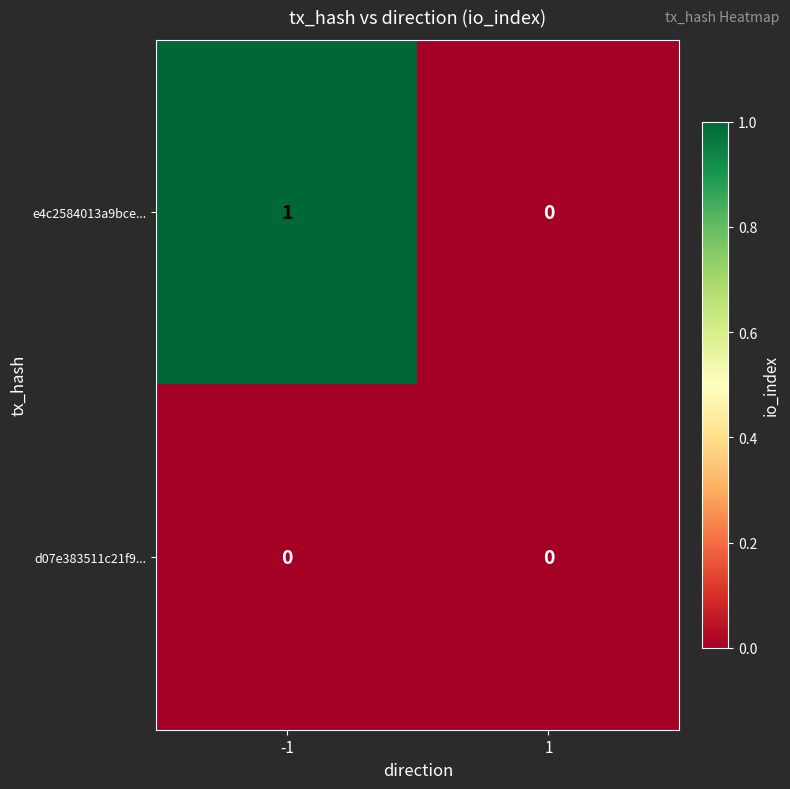

At which category does the chart reach its peak across all series?

-1